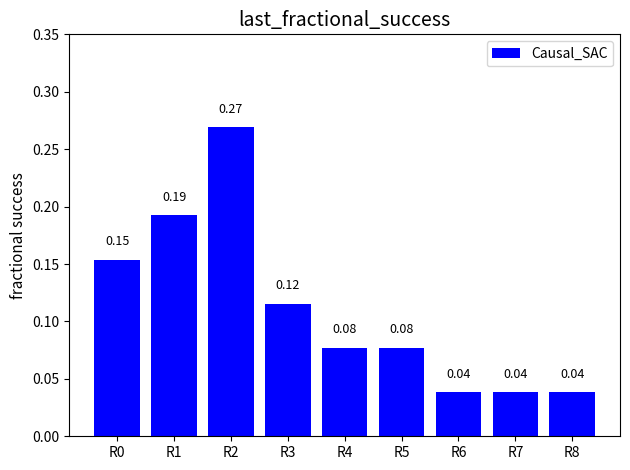

Between R8 and R5, which is larger?

R5